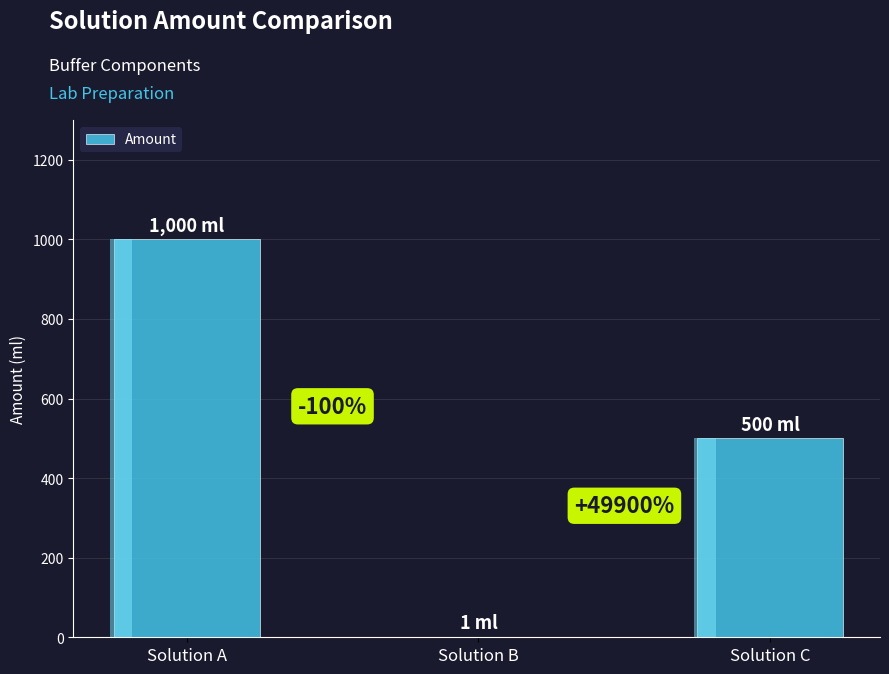

Reading left to right, extract all data points from this chart.

Solution A=1000	Solution B=1	Solution C=500